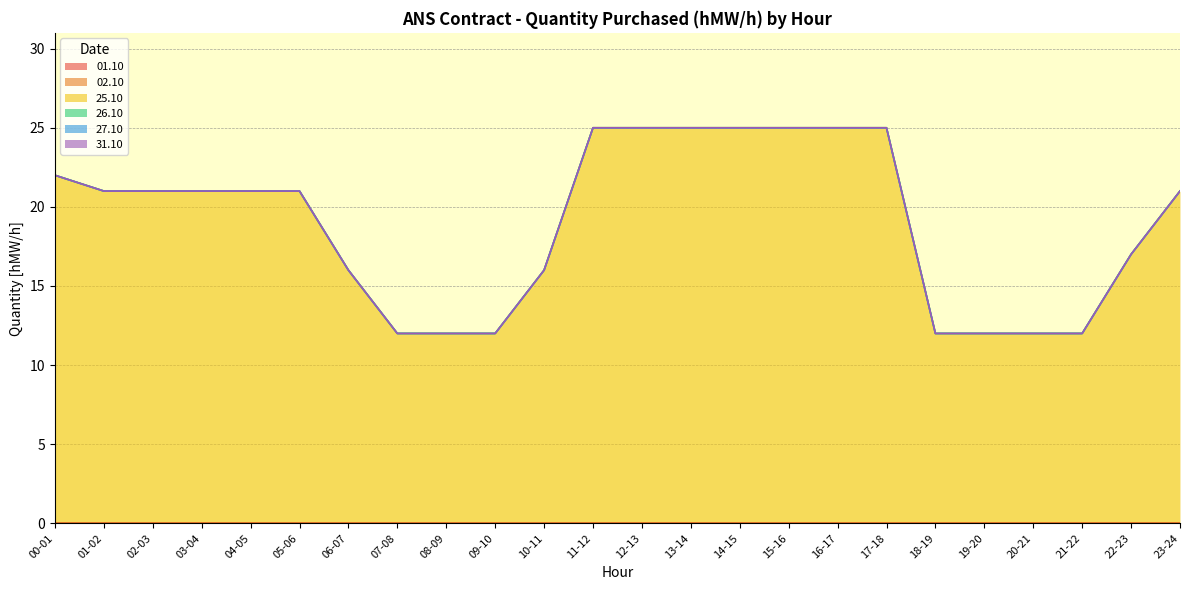

Rank the categories by 26.10 value from highest to lowest.

00-01, 01-02, 02-03, 03-04, 04-05, 05-06, 06-07, 07-08, 08-09, 09-10, 10-11, 11-12, 12-13, 13-14, 14-15, 15-16, 16-17, 17-18, 18-19, 19-20, 20-21, 21-22, 22-23, 23-24